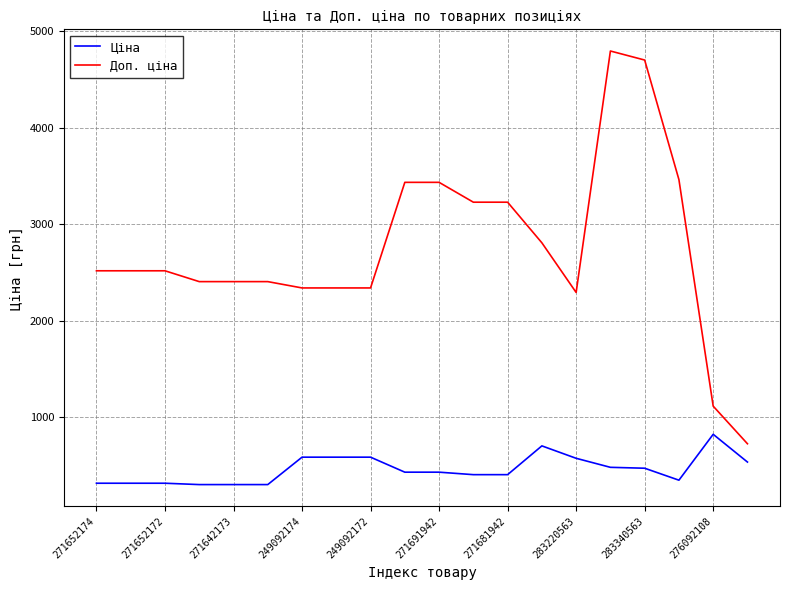

Which series has the largest range (max minus min)?

Доп. ціна